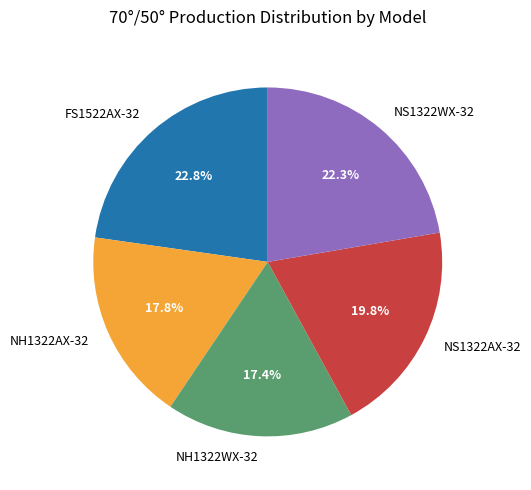

Which has a higher value, NH1322AX-32 or NS1322WX-32?

NS1322WX-32